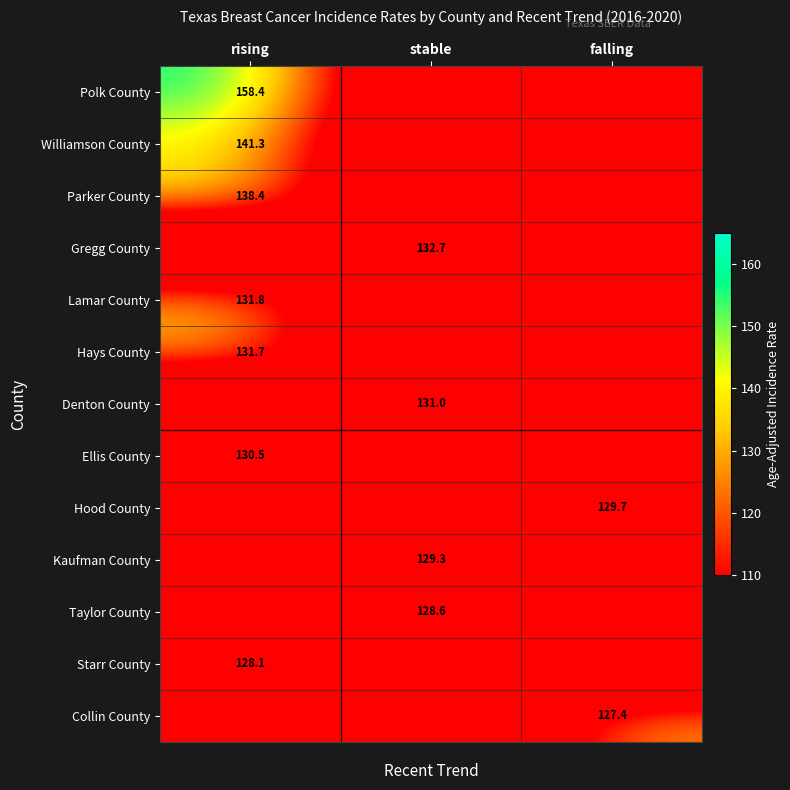

True or false: Ellis County has a value of 130.5 at rising.

True